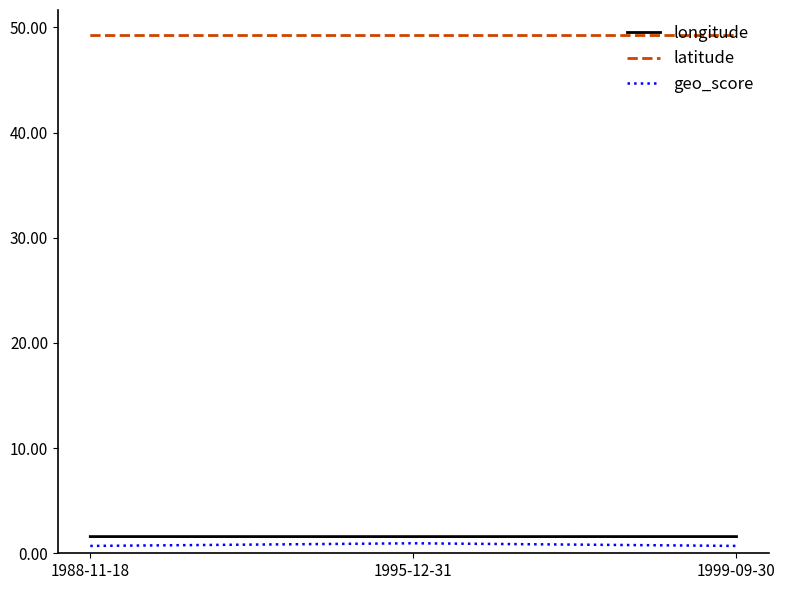

What is the greatest value displayed?

49.2